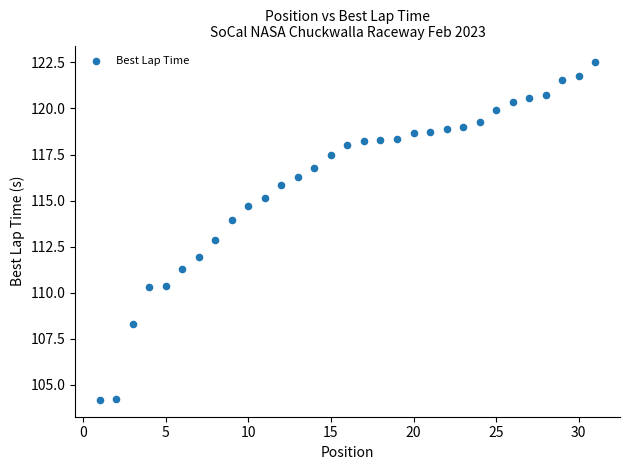

What is the range of Y values (max minus min)?

18.3